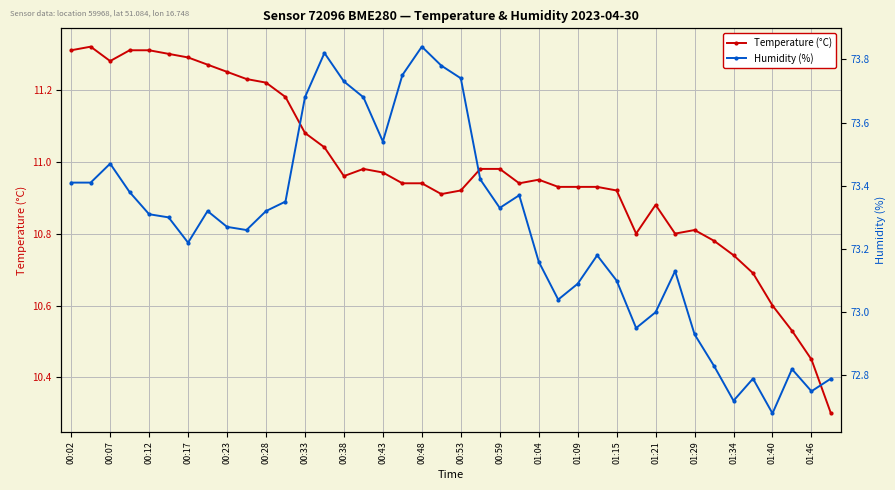

Is it true that Temperature (°C) equals 6.1 at 00:17?

False